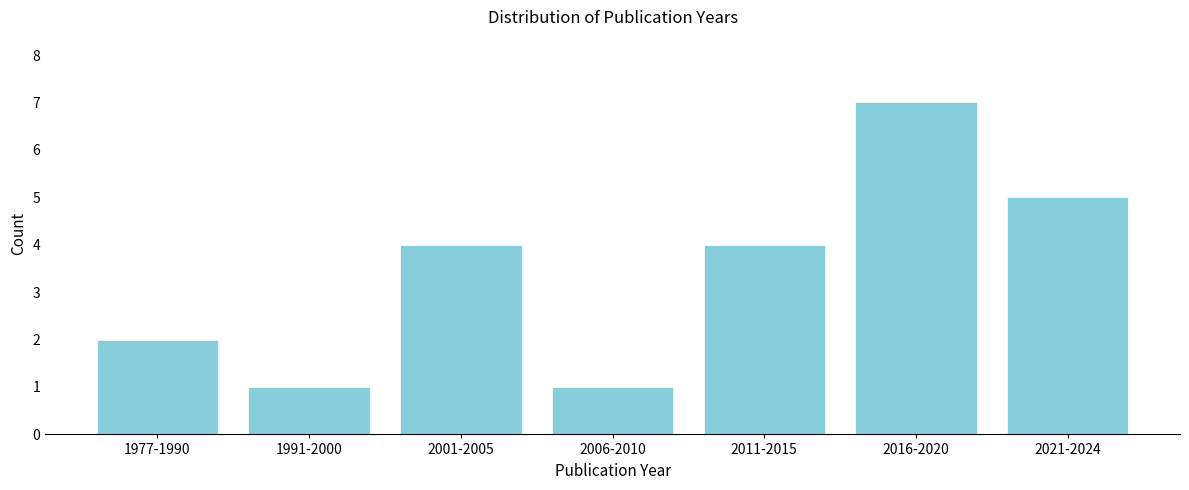

Reading left to right, list all the values displayed in this chart.

2	1	4	1	4	7	5